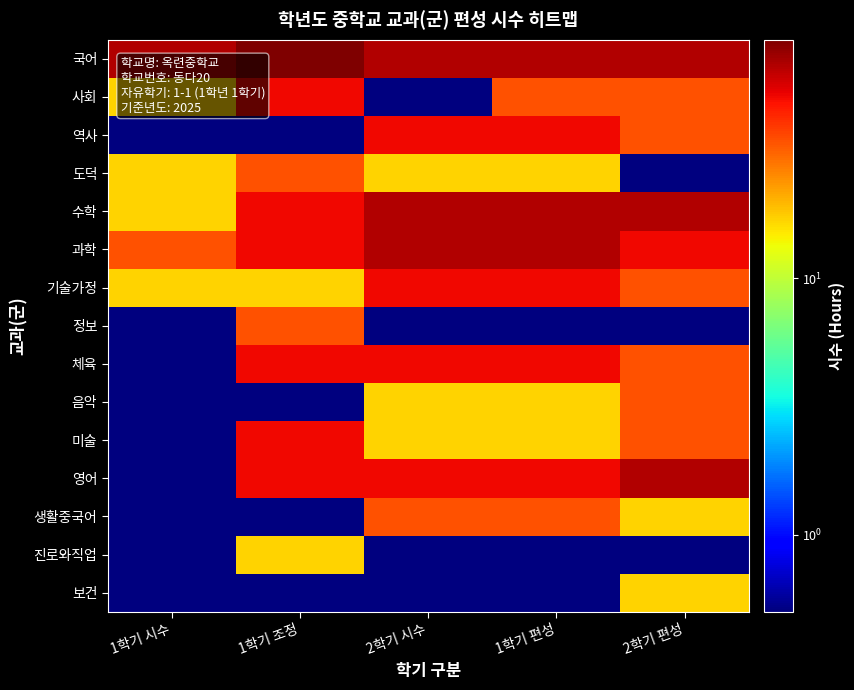

Reading left to right, what are all the values shown in this chart?

국어: 1학기 시수=68.0	1학기 조정=85.0	2학기 시수=68.0	1학기 편성=68.0	2학기 편성=68.0
사회: 1학기 시수=17.0	1학기 조정=51.0	2학기 시수=0.5	1학기 편성=34.0	2학기 편성=34.0
역사: 1학기 시수=0.5	1학기 조정=0.5	2학기 시수=51.0	1학기 편성=51.0	2학기 편성=34.0
도덕: 1학기 시수=17.0	1학기 조정=34.0	2학기 시수=17.0	1학기 편성=17.0	2학기 편성=0.5
수학: 1학기 시수=17.0	1학기 조정=51.0	2학기 시수=68.0	1학기 편성=68.0	2학기 편성=68.0
과학: 1학기 시수=34.0	1학기 조정=51.0	2학기 시수=68.0	1학기 편성=68.0	2학기 편성=51.0
기술가정: 1학기 시수=17.0	1학기 조정=17.0	2학기 시수=51.0	1학기 편성=51.0	2학기 편성=34.0
정보: 1학기 시수=0.5	1학기 조정=34.0	2학기 시수=0.5	1학기 편성=0.5	2학기 편성=0.5
체육: 1학기 시수=0.5	1학기 조정=51.0	2학기 시수=51.0	1학기 편성=51.0	2학기 편성=34.0
음악: 1학기 시수=0.5	1학기 조정=0.5	2학기 시수=17.0	1학기 편성=17.0	2학기 편성=34.0
미술: 1학기 시수=0.5	1학기 조정=51.0	2학기 시수=17.0	1학기 편성=17.0	2학기 편성=34.0
영어: 1학기 시수=0.5	1학기 조정=51.0	2학기 시수=51.0	1학기 편성=51.0	2학기 편성=68.0
생활중국어: 1학기 시수=0.5	1학기 조정=0.5	2학기 시수=34.0	1학기 편성=34.0	2학기 편성=17.0
진로와직업: 1학기 시수=0.5	1학기 조정=17.0	2학기 시수=0.5	1학기 편성=0.5	2학기 편성=0.5
보건: 1학기 시수=0.5	1학기 조정=0.5	2학기 시수=0.5	1학기 편성=0.5	2학기 편성=17.0